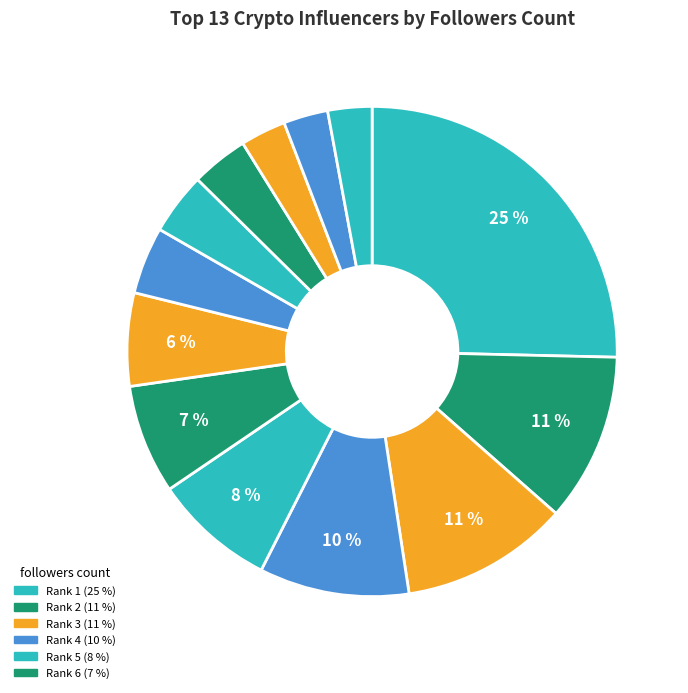

How many slices are in this pie chart?

13